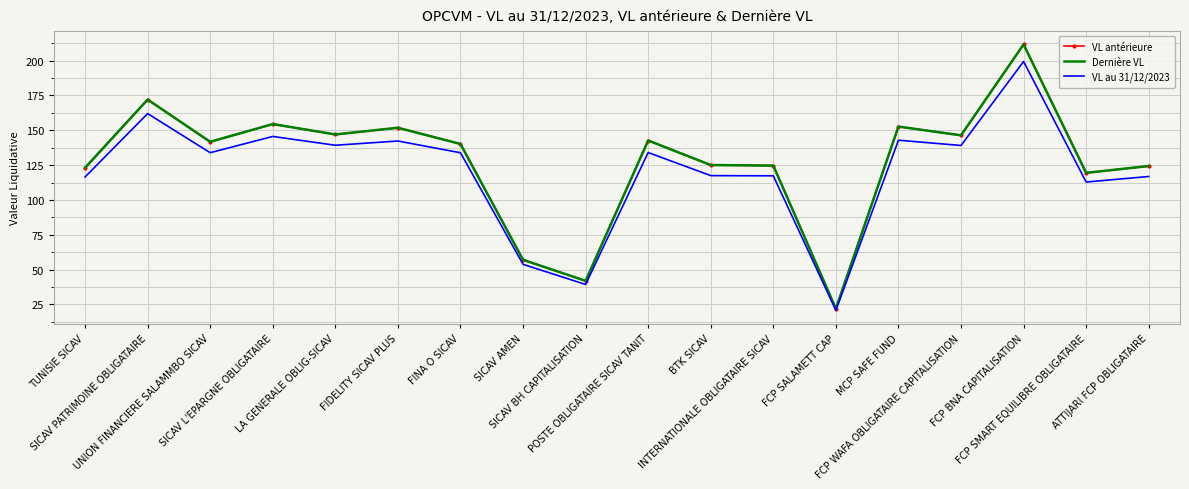

At which label does VL au 31/12/2023 reach its peak?

FCP BNA CAPITALISATION